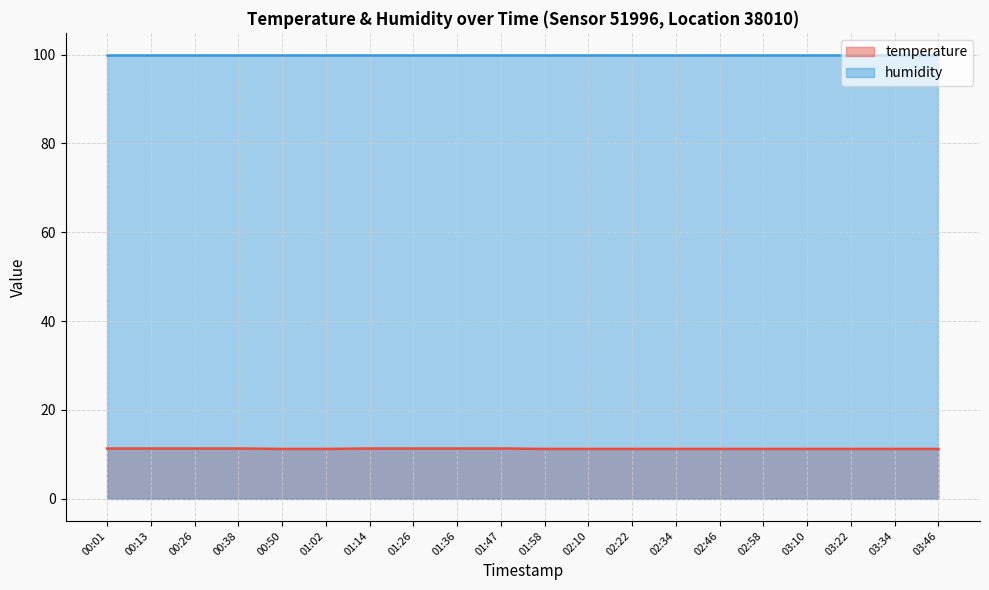

Which label corresponds to the smallest value in the chart?

00:50